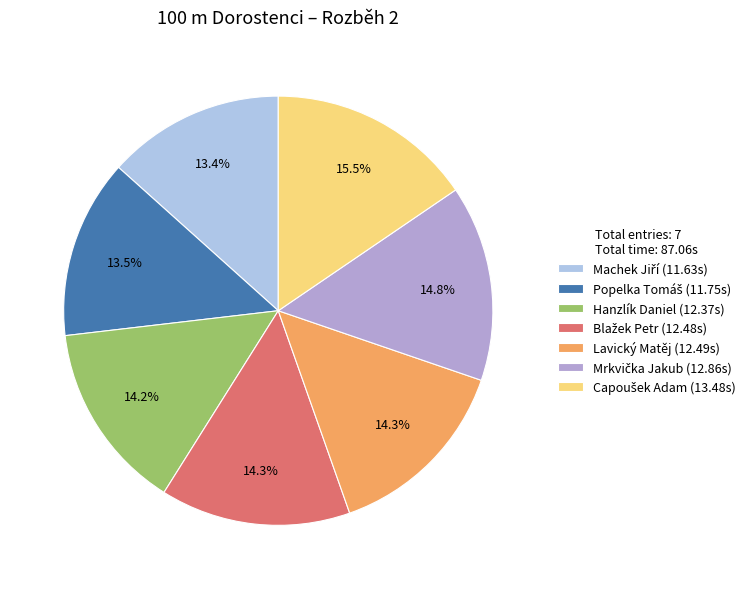

Does Lavický Matěj (12.49s) represent more than half of the total?

No